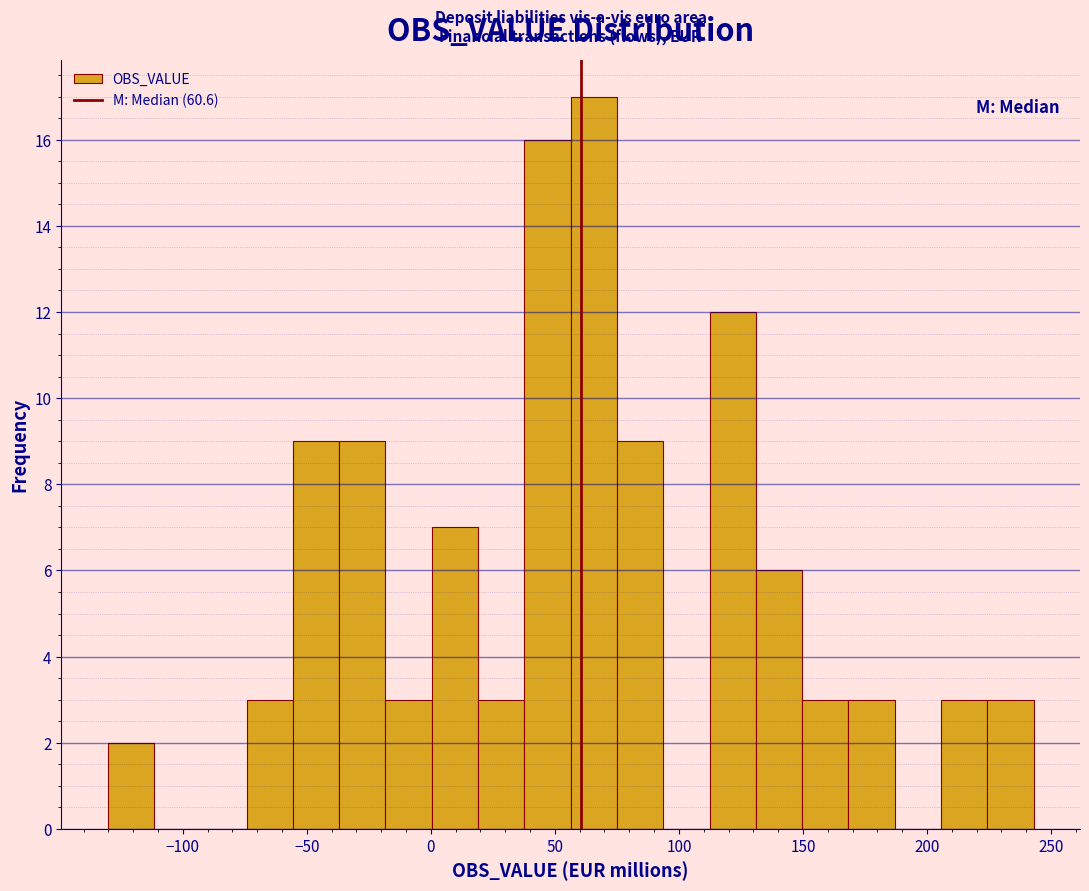

Around what value on the x-axis is the tallest bar? Give the approximate position of its centre, as read against the axis.

65